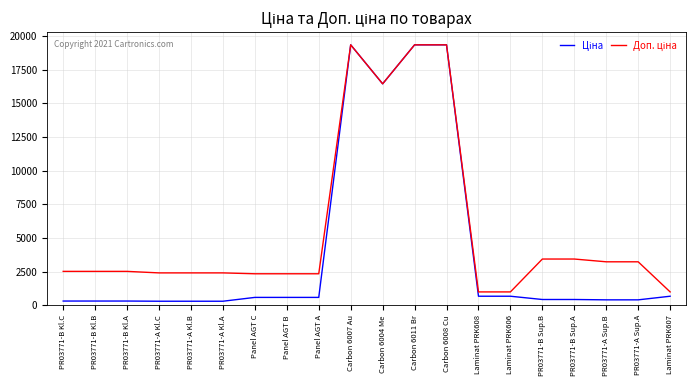

What is the difference between the highest and lowest values at Panel AGT B?

1754.8